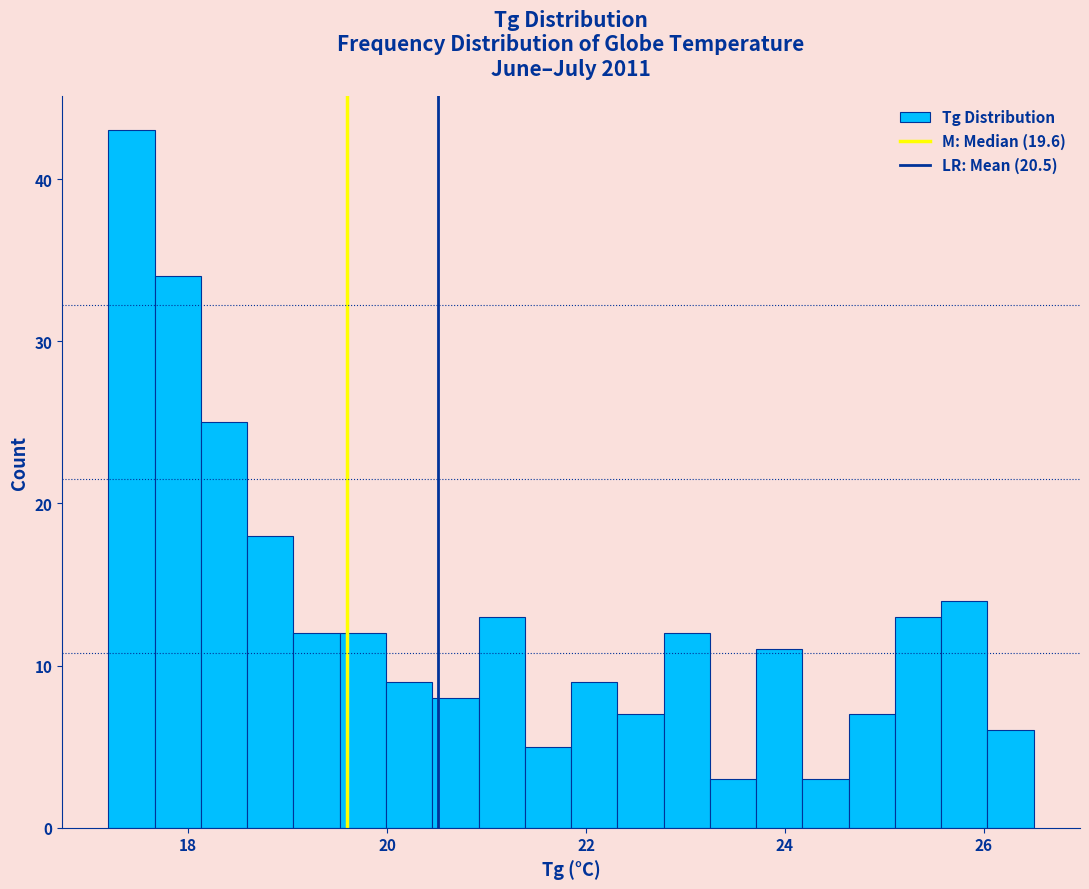

Read against the x-axis, roughly where is the centre of the tallest bar?

17.4